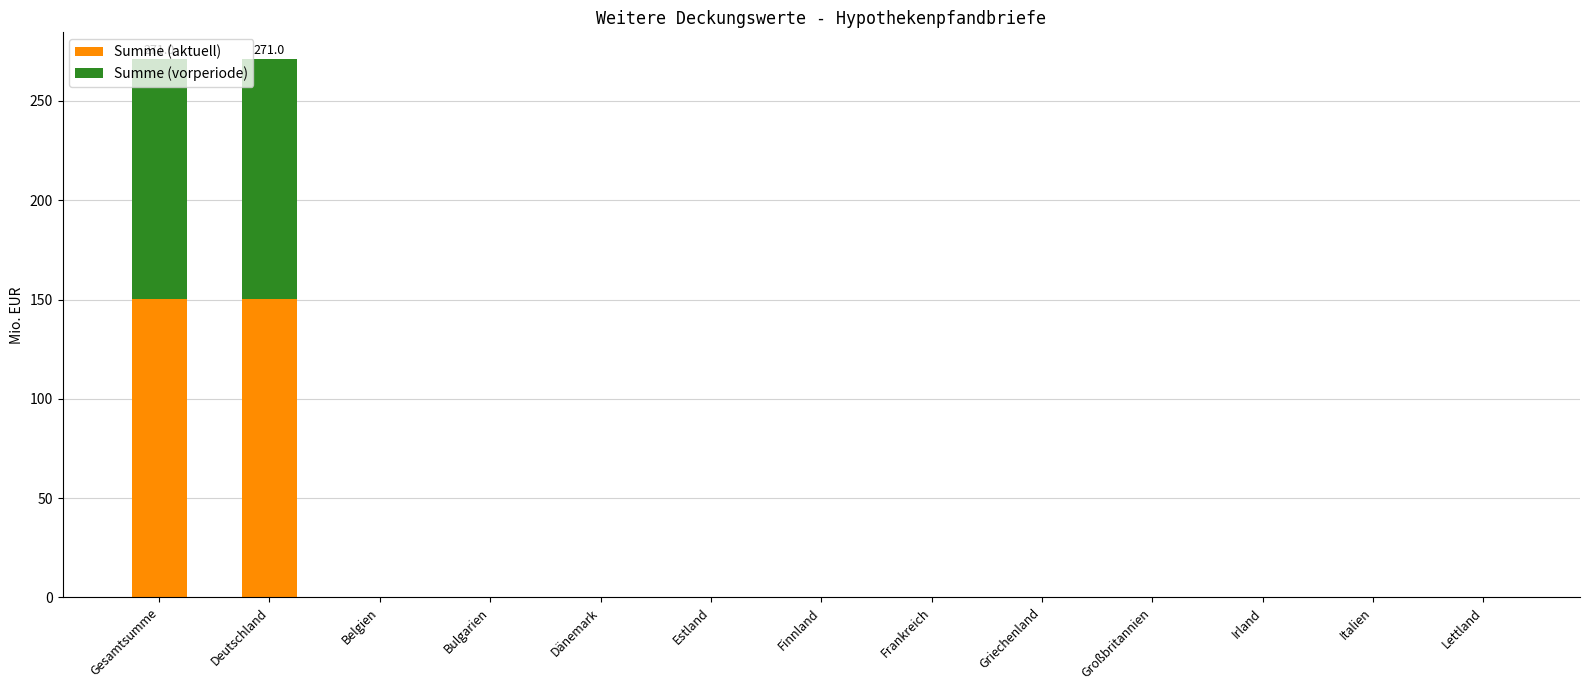

What is the sum of the Summe (aktuell) values at Gesamtsumme and Italien?

150.5